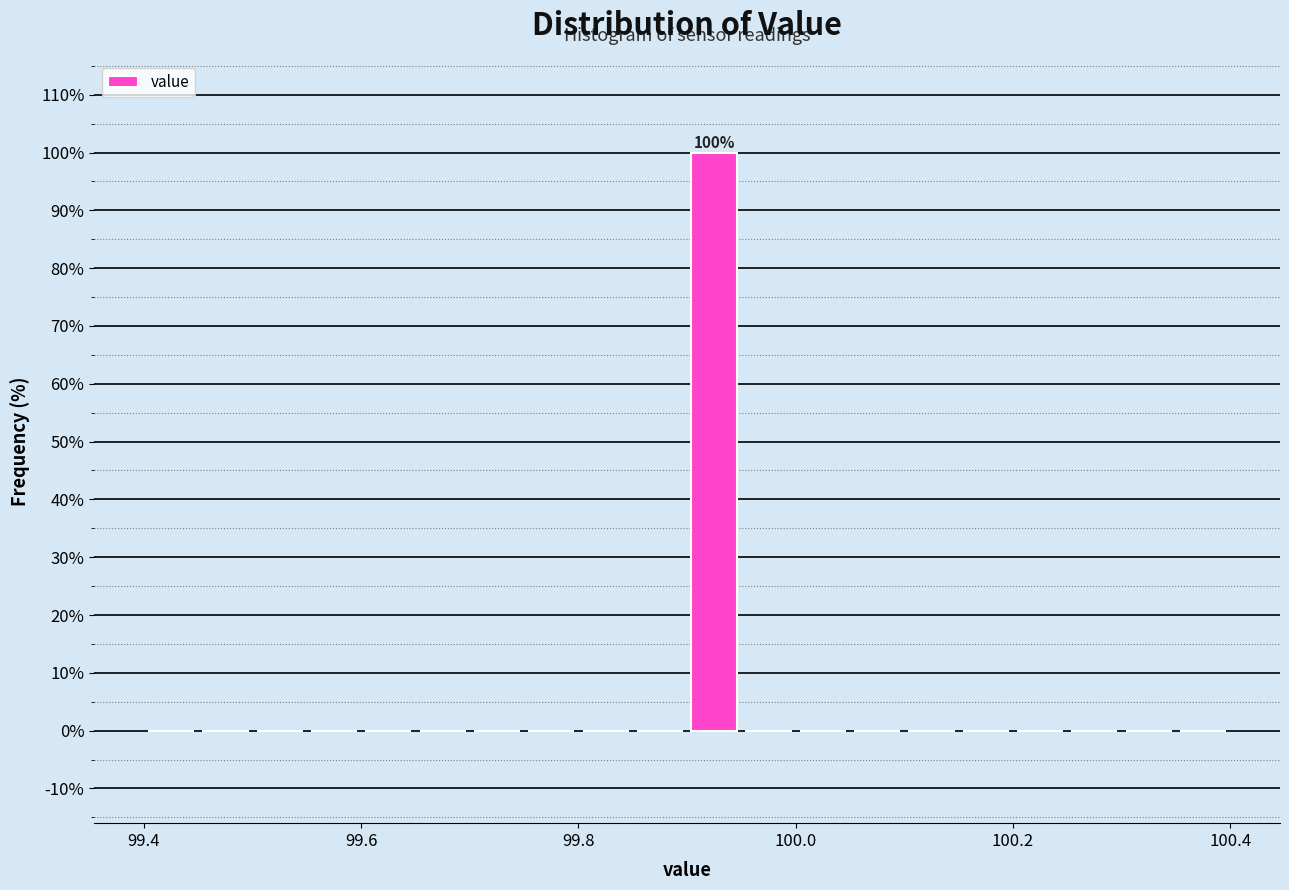

Around what value on the x-axis is the tallest bar? Give the approximate position of its centre, as read against the axis.

99.92